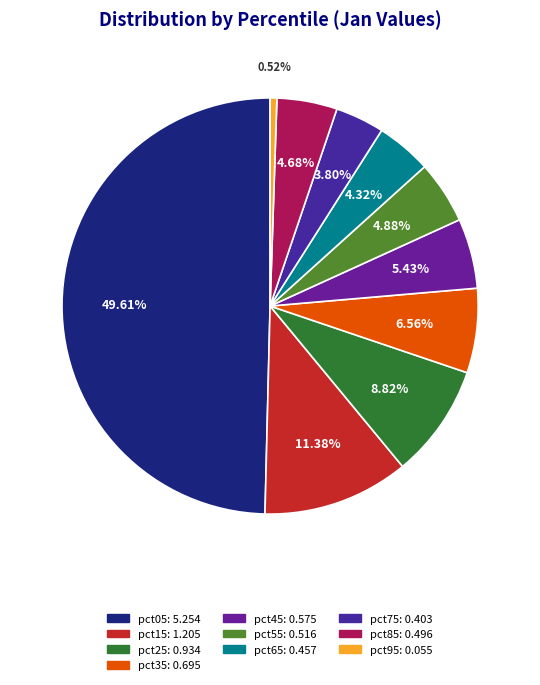

How many slices are in this pie chart?

10